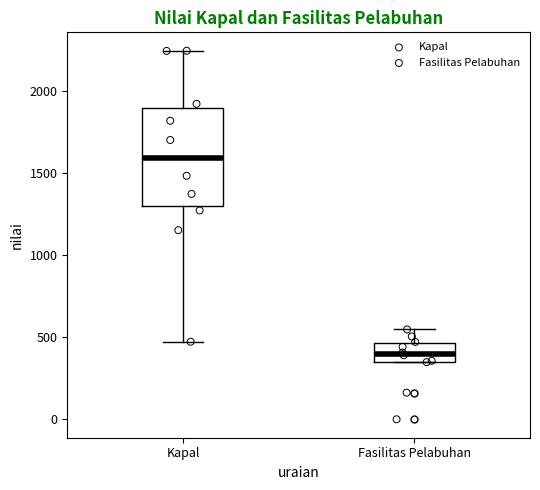

Which box has the lowest median line?

Fasilitas Pelabuhan